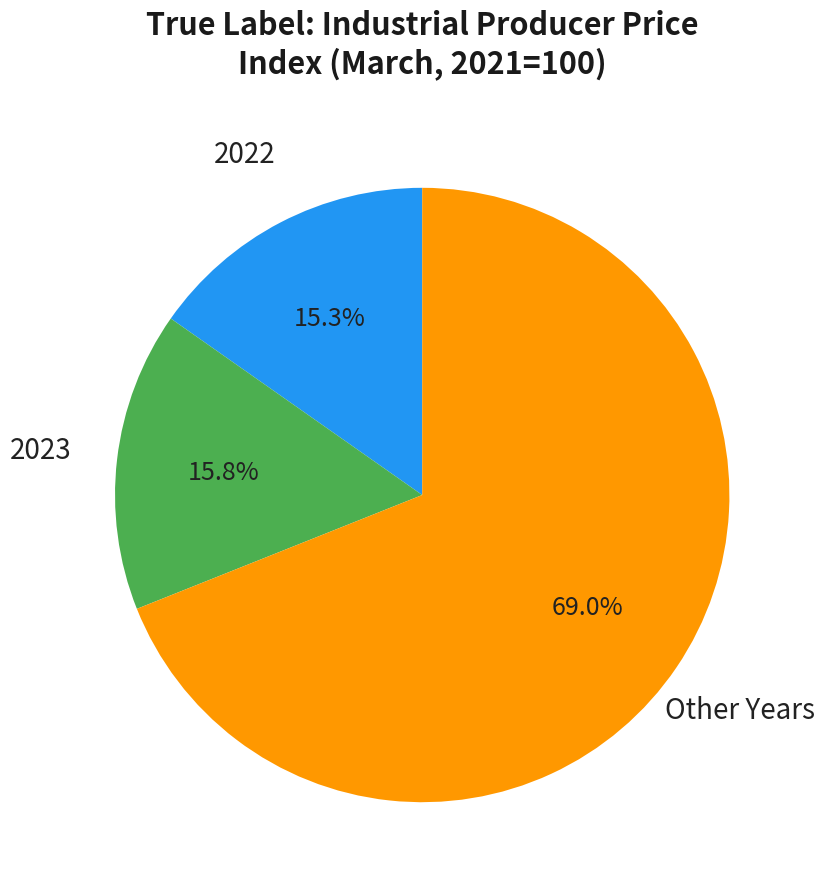

Is there any slice that represents more than half of the pie?

Yes